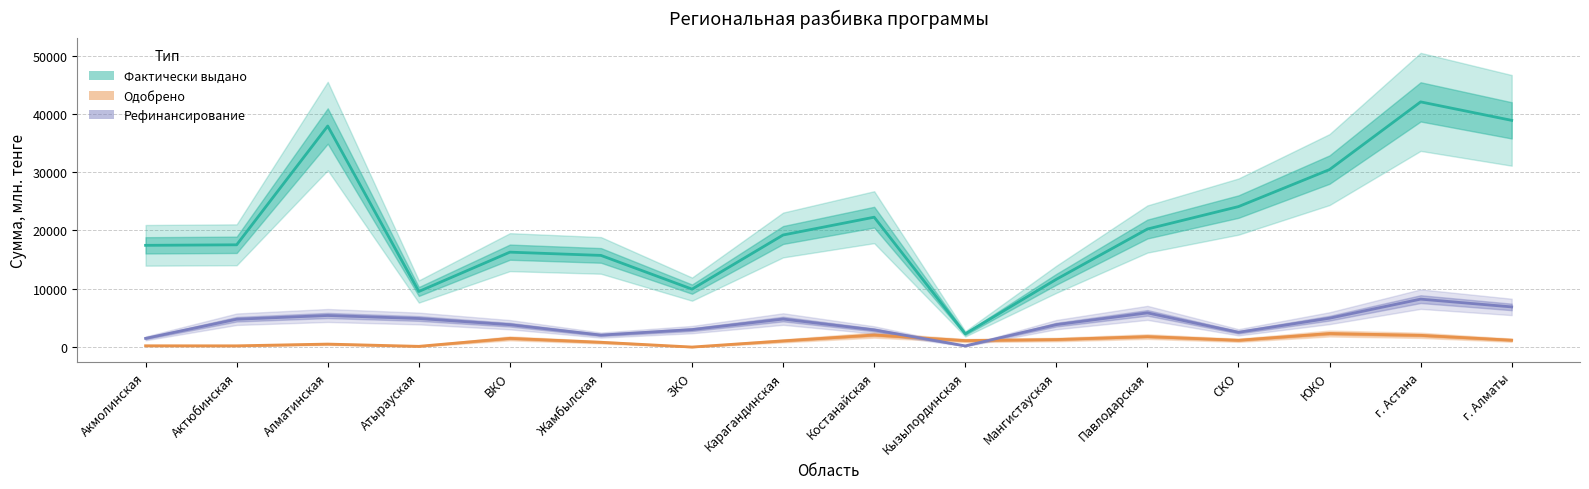

At which category does the chart reach its peak across all series?

г. Астана